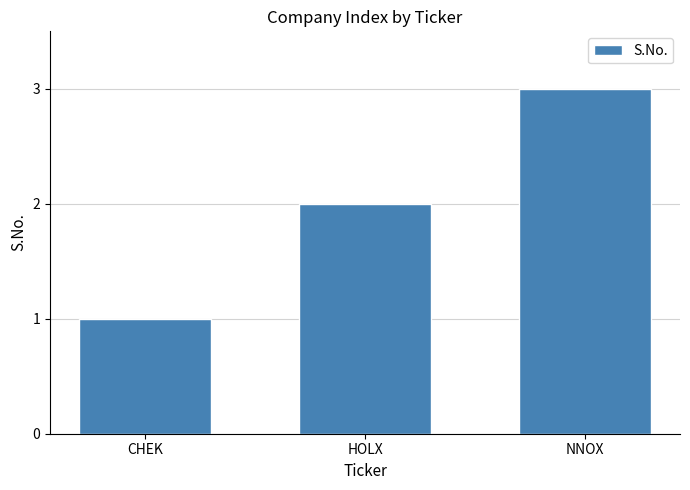

Between CHEK and NNOX, which is larger?

NNOX